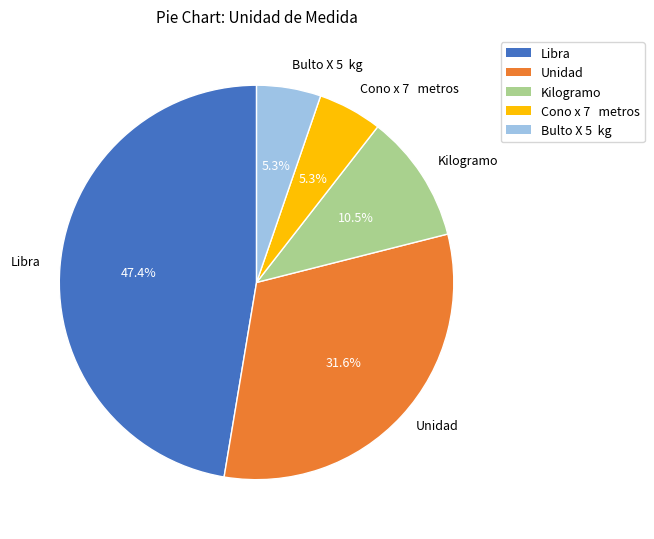

Is it true that Unidad is 38% of the pie?

False